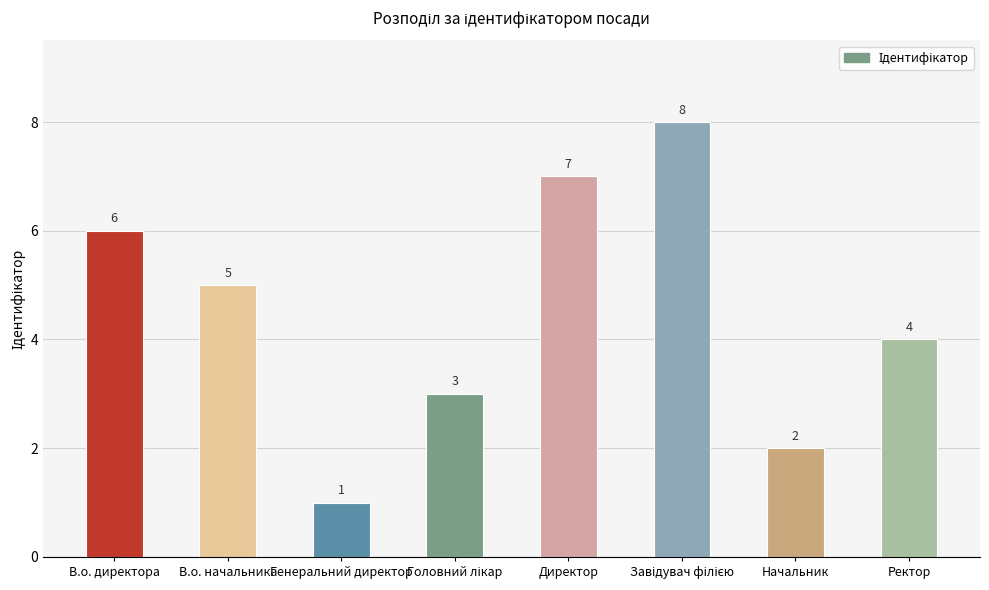

The chart shows a value of 0 at Начальник. True or false?

False